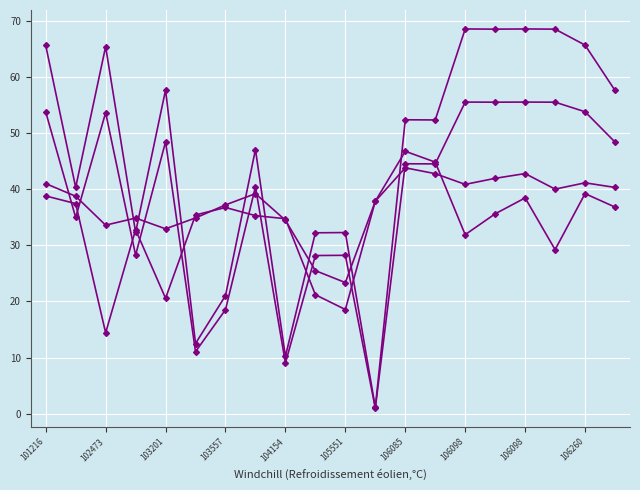

Does the chart have visible grid lines?

Yes